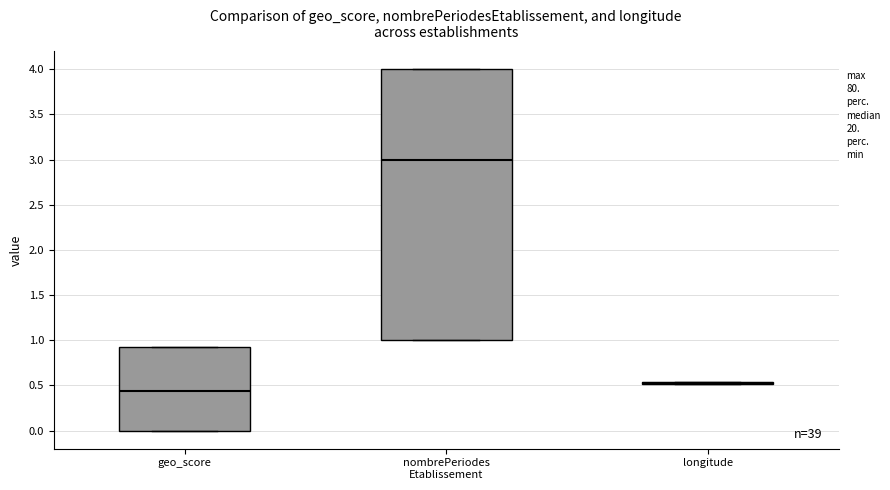

Comparing the boxes themselves (not the whiskers), which one is the tallest?

nombrePeriodes Etablissement